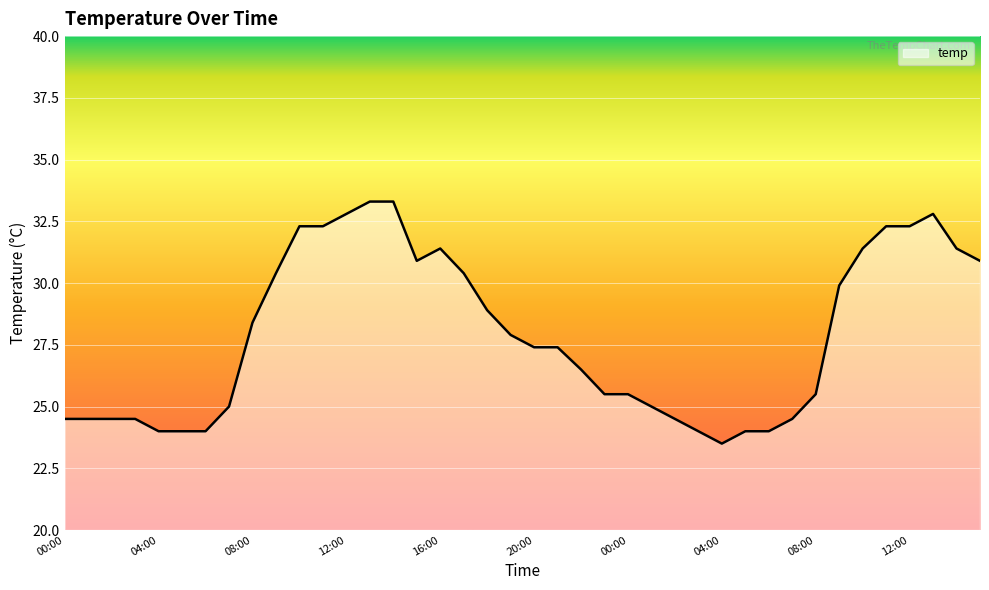

What is the smallest value displayed?

23.5